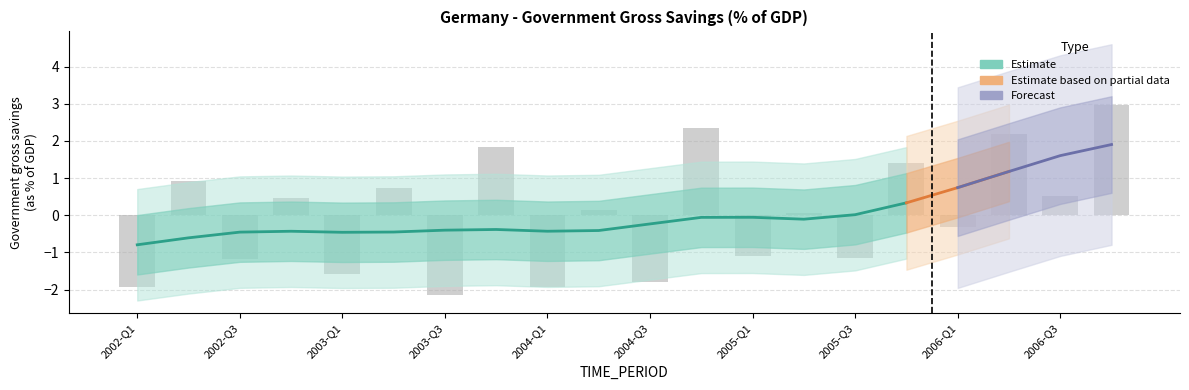

What is the value of the 13th bar from the left?

-1.1